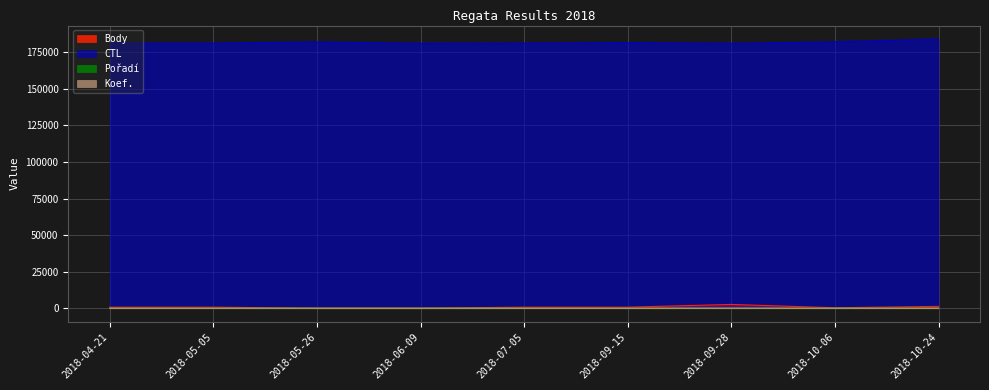

What is the maximum value shown in the chart?

184124